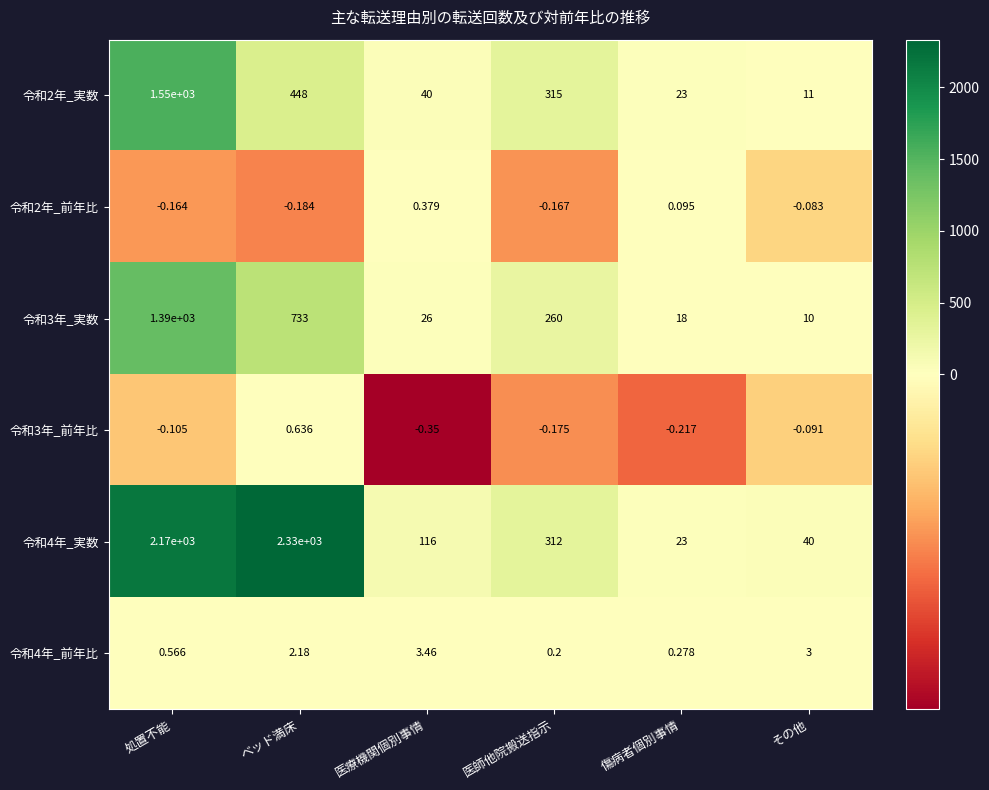

At which label does 令和3年_実数 reach its minimum?

その他